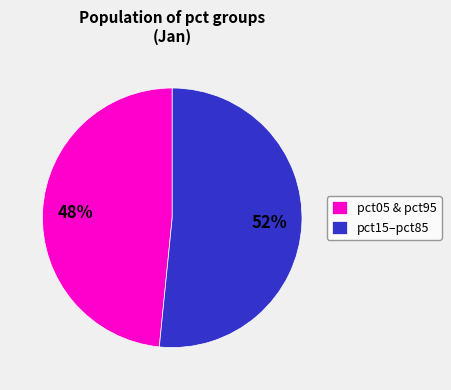

The pct15–pct85 slice represents 38% of the pie. True or false?

False